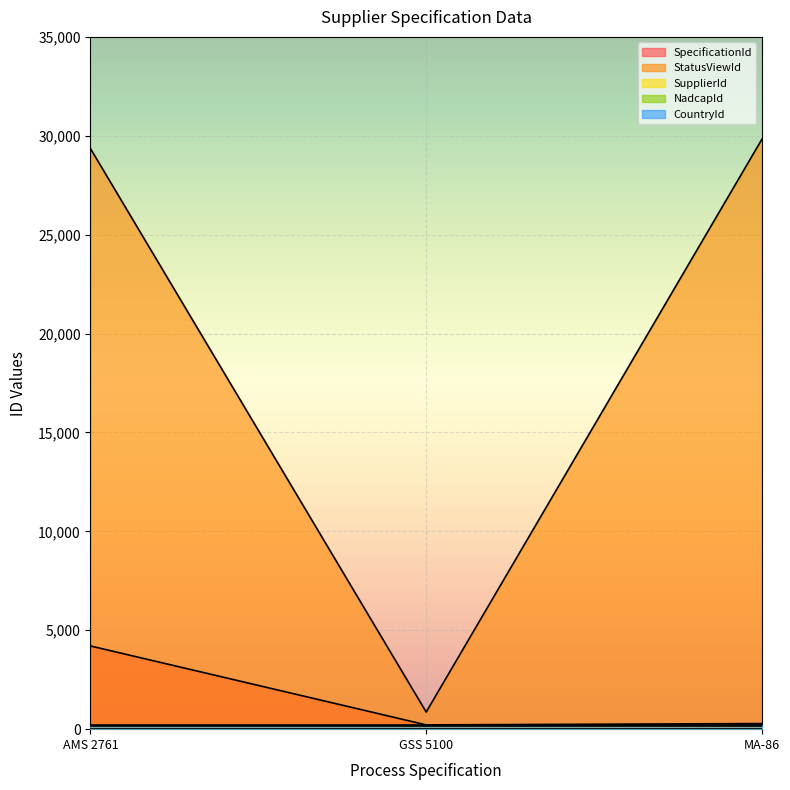

Between GSS 5100 and AMS 2761, which is larger?

AMS 2761